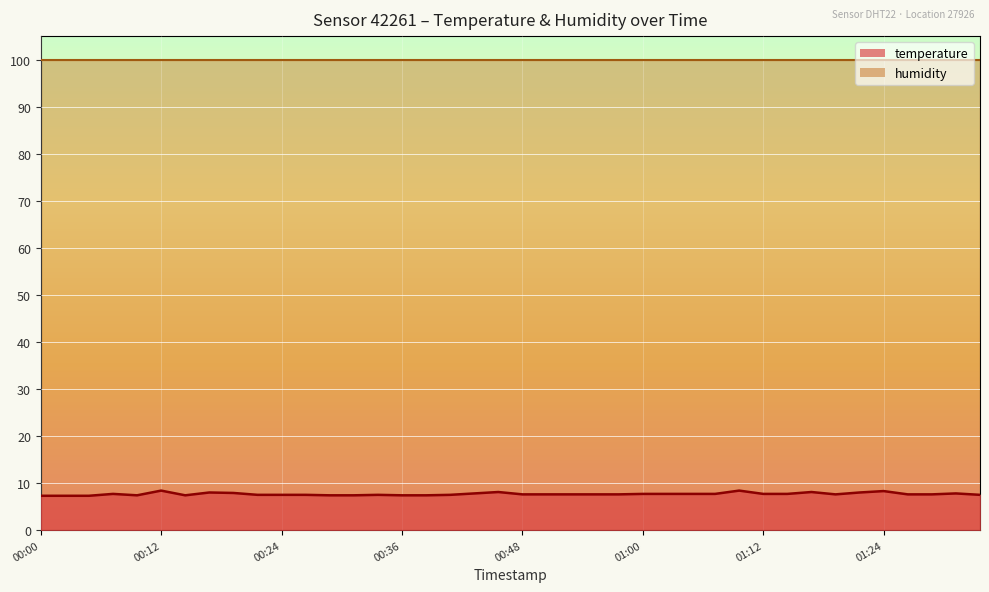

True or false: temperature has a value of 7.7 at 01:00.

True